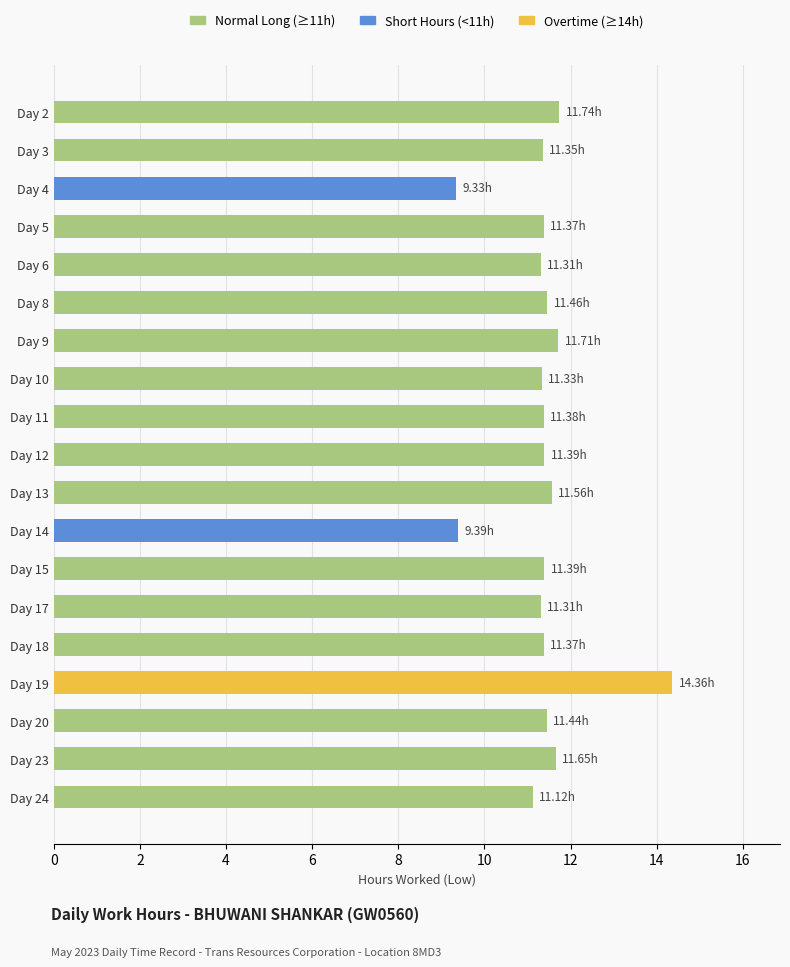

Approximately how many times larger is the value at Day 13 compared to Day 18?

1.0